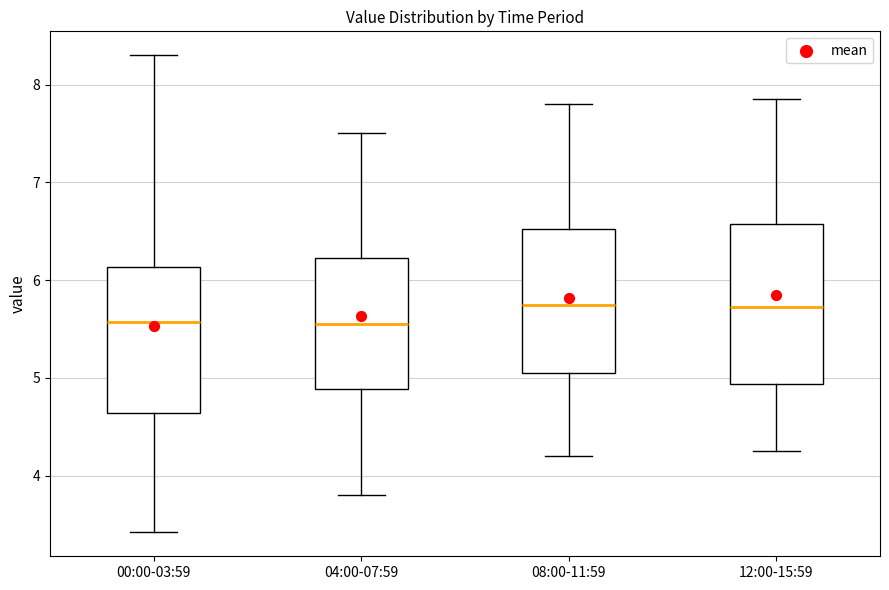

Reading left to right, transcribe this box plot: for each box, give where its median line is, the range the box spans, and where its two whiskers end, as read against the y-axis. The values are not printed on the chart, so give them approximately, as read against the axis.

00:00-03:59: median 5.6, box 4.6 to 6.1, whiskers 3.4 to 8.3
04:00-07:59: median 5.6, box 4.9 to 6.2, whiskers 3.8 to 7.5
08:00-11:59: median 5.8, box 5.1 to 6.5, whiskers 4.2 to 7.8
12:00-15:59: median 5.7, box 4.9 to 6.6, whiskers 4.3 to 7.9